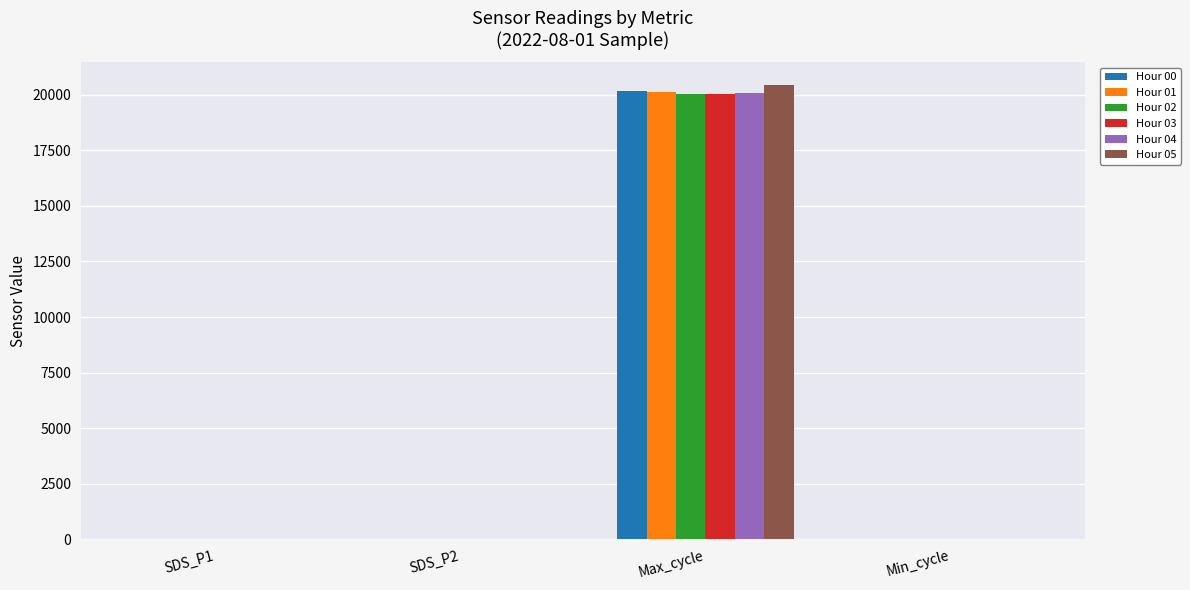

What is the greatest value displayed?

20429.0